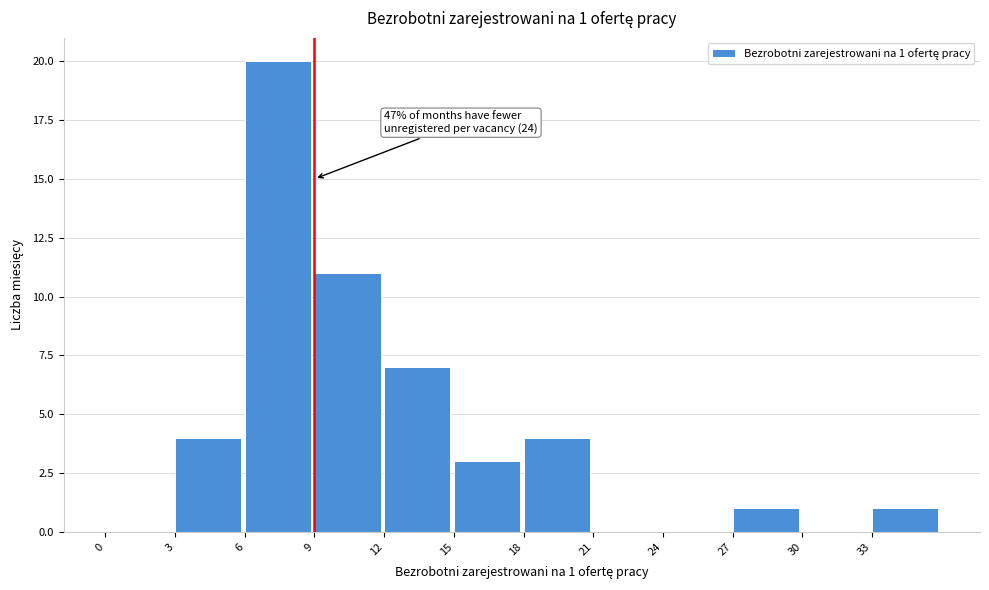

Over which range of the x-axis is the bar tallest?

6 to 9